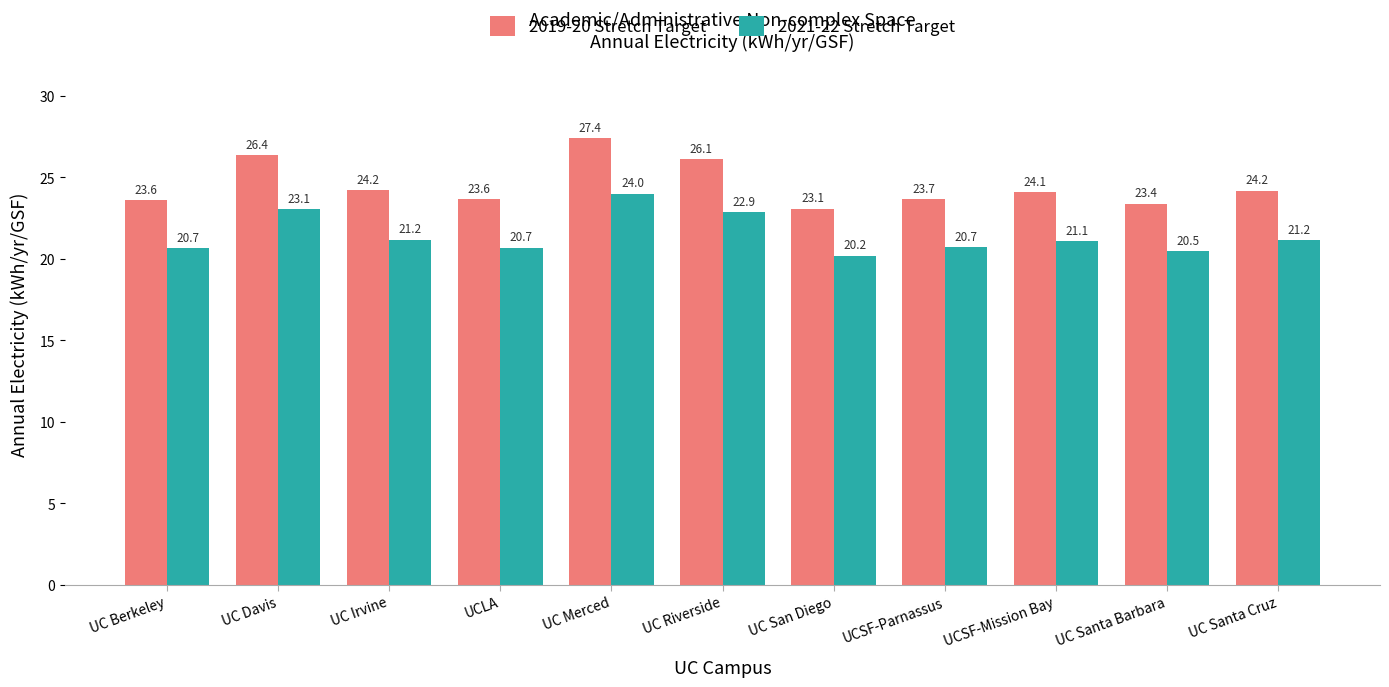

At UC Riverside, list the series in order from largest to smallest.

2019-20 Stretch Target, 2021-22 Stretch Target